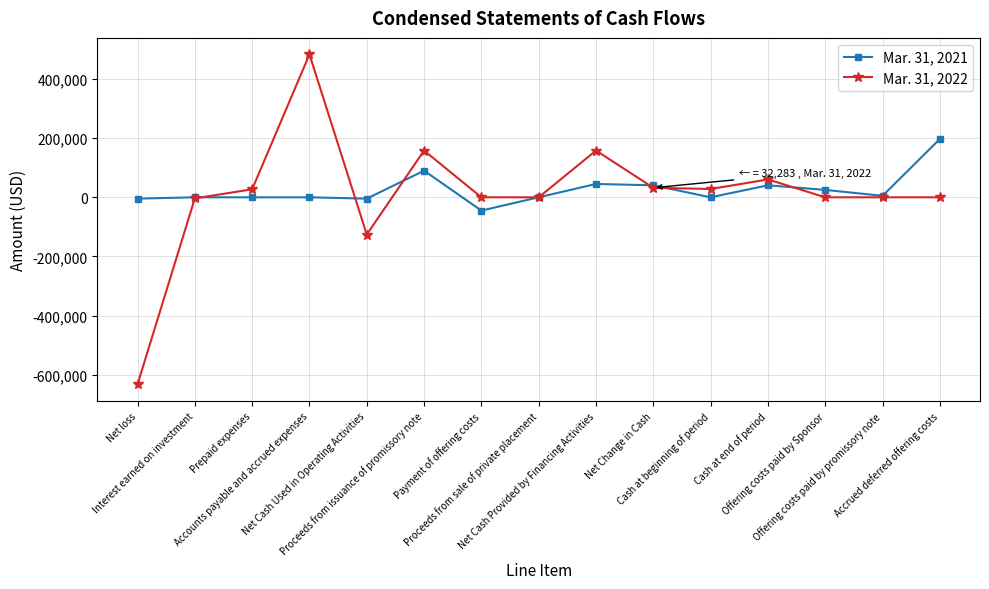

What is the difference between the highest and lowest values at Net Change in Cash?

8288